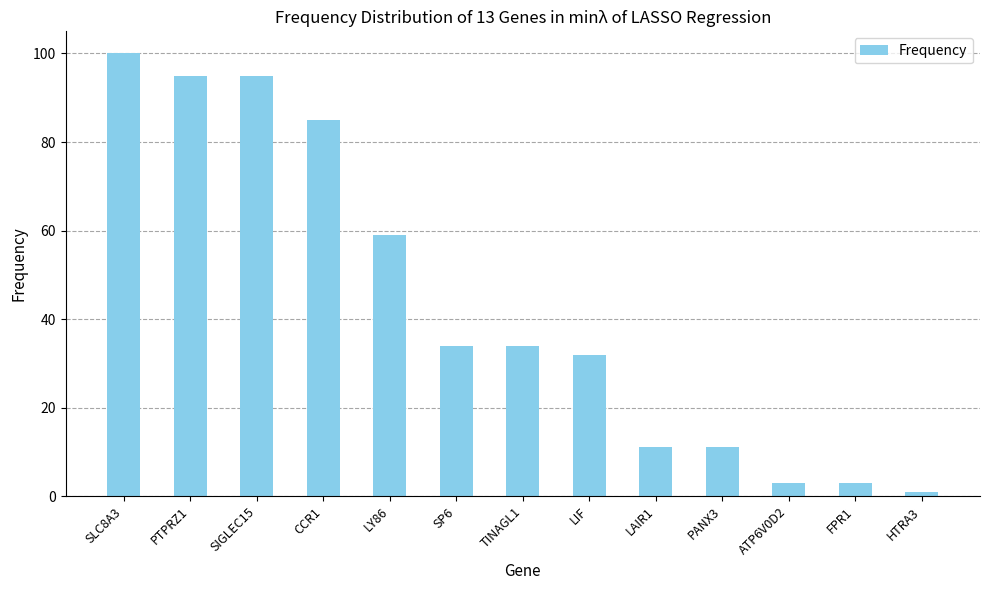

What is the label of the 7th bar from the left?

TINAGL1